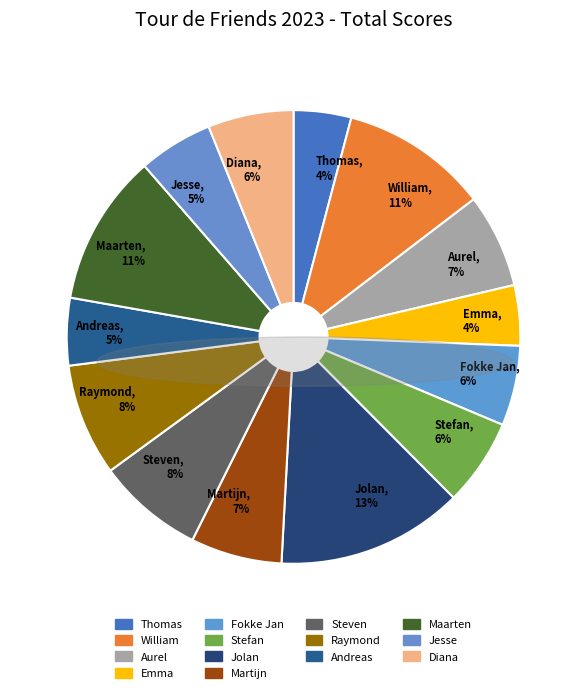

What percentage is the Maarten slice, to the nearest percent?

11%